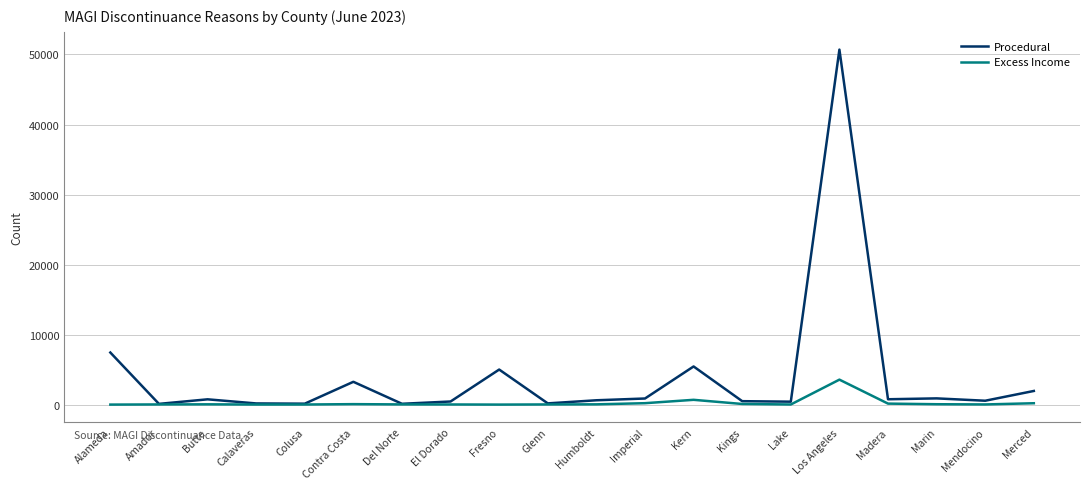

What is the spread (max minus min) of values at Humboldt?

581